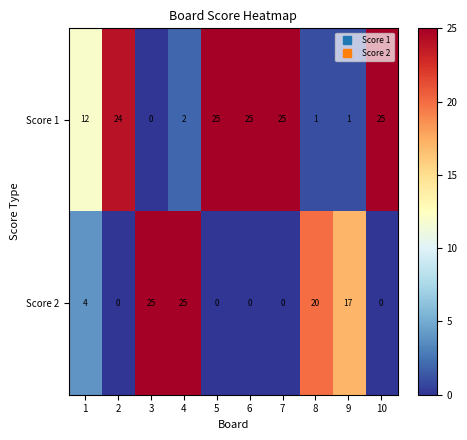

List the series in order of their overall mean, highest first.

Score 1, Score 2